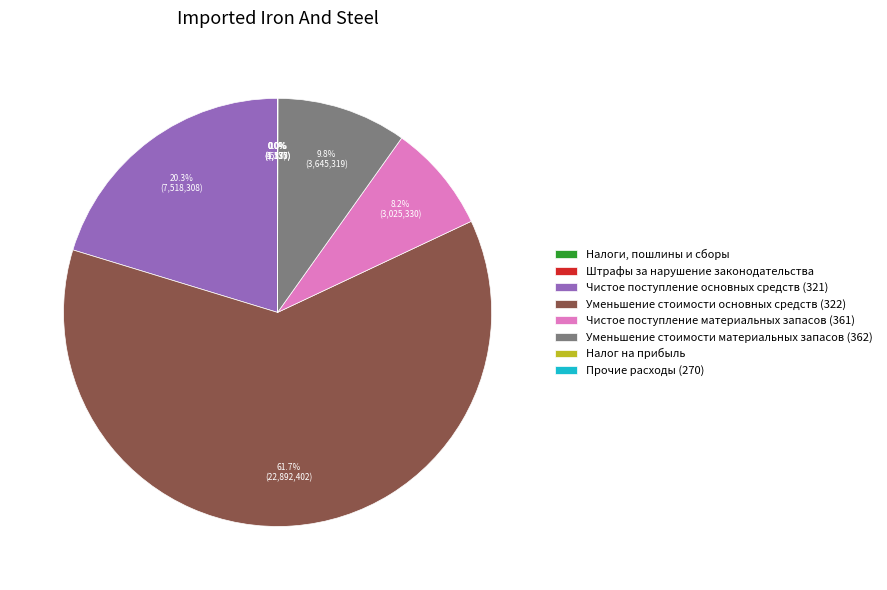

Combined, what portion of the pie is Уменьшение стоимости материальных запасов (362) and Чистое поступление основных средств (321)?

30.1%